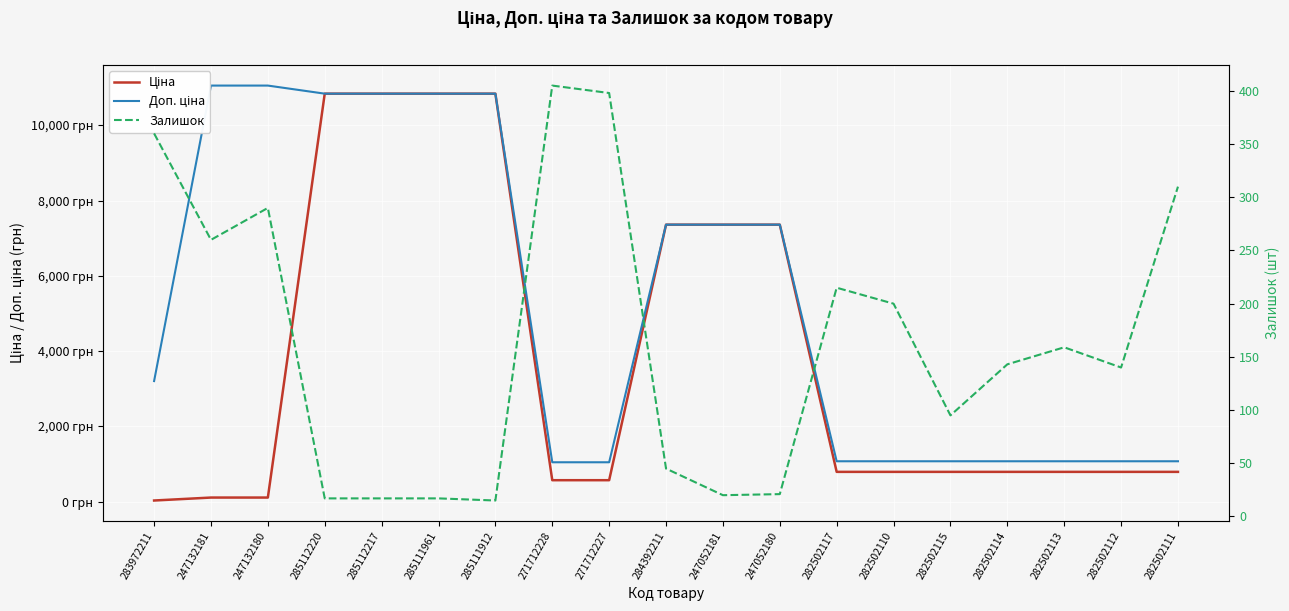

Is the value of Залишок at 282502117 greater than the value of Доп. ціна at 271712227?

No